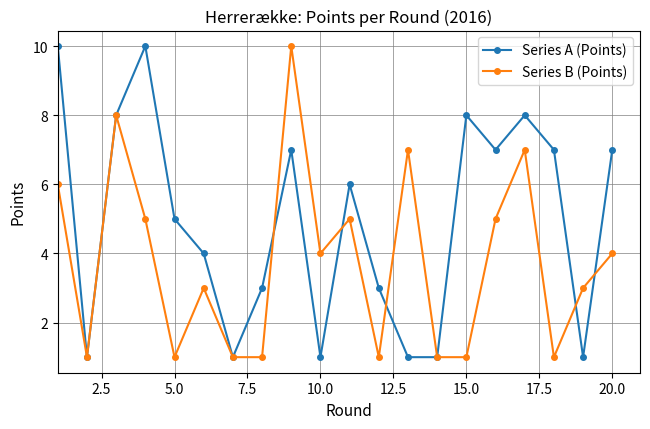

What is the minimum value shown in the chart?

1